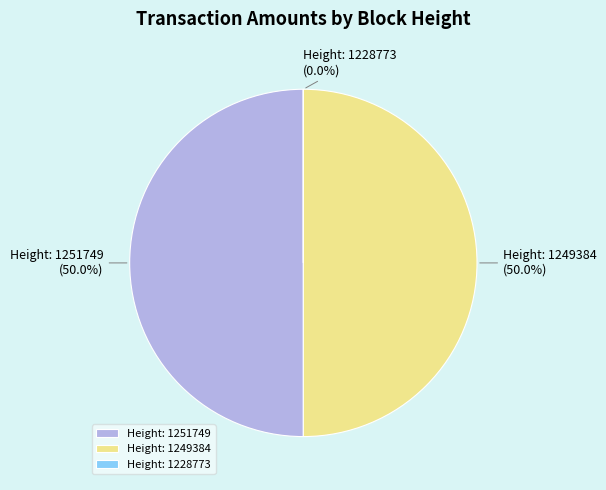

What percentage is NOT represented by Height: 1249384?

50.0%